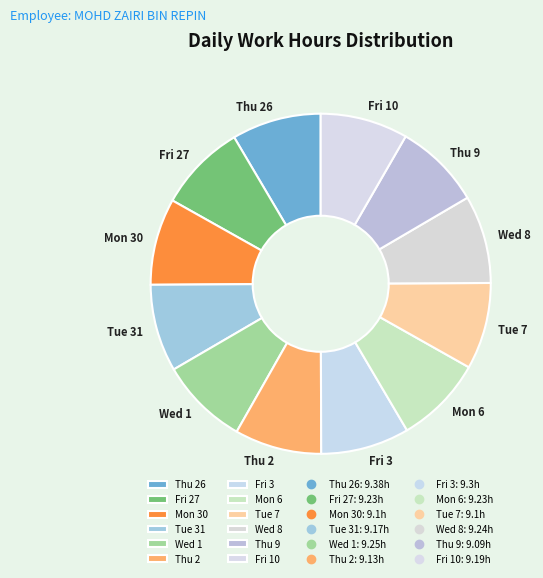

Do Wed 1 and Mon 30 together represent more than half of the pie?

No